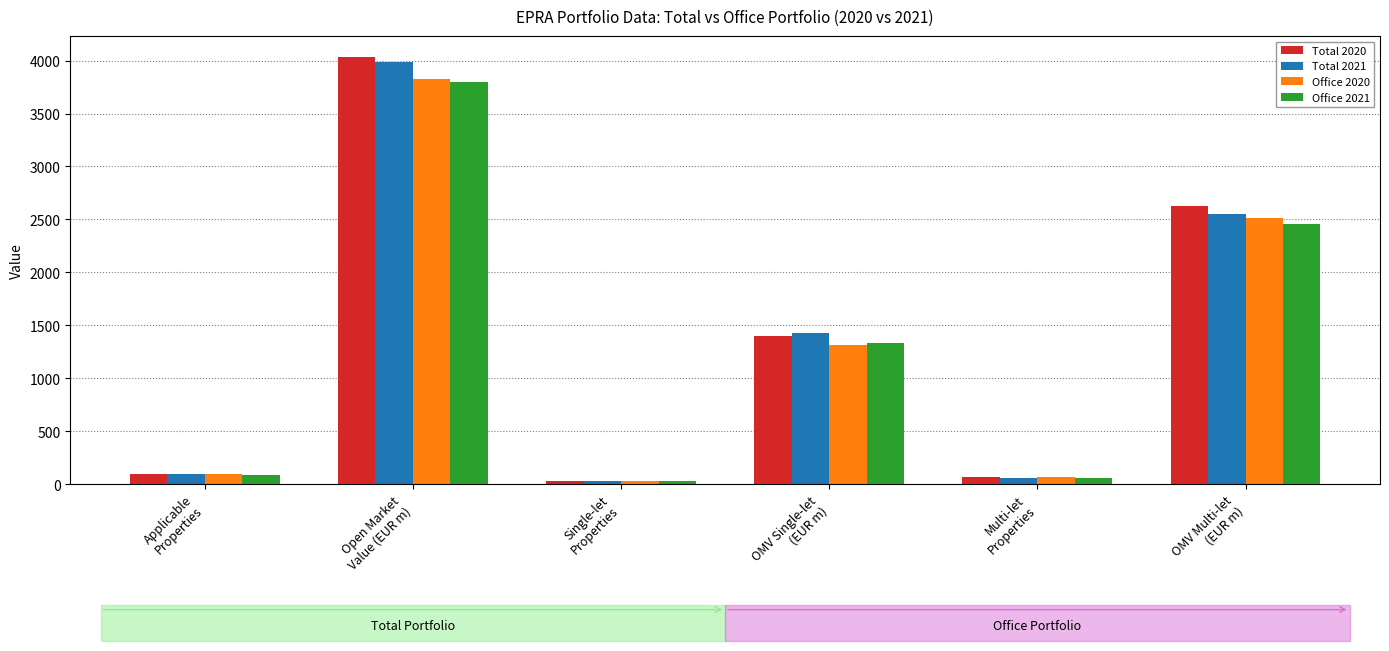

Rank the series at OMV Multi-let
(EUR m) from highest to lowest value.

Total 2020, Total 2021, Office 2020, Office 2021